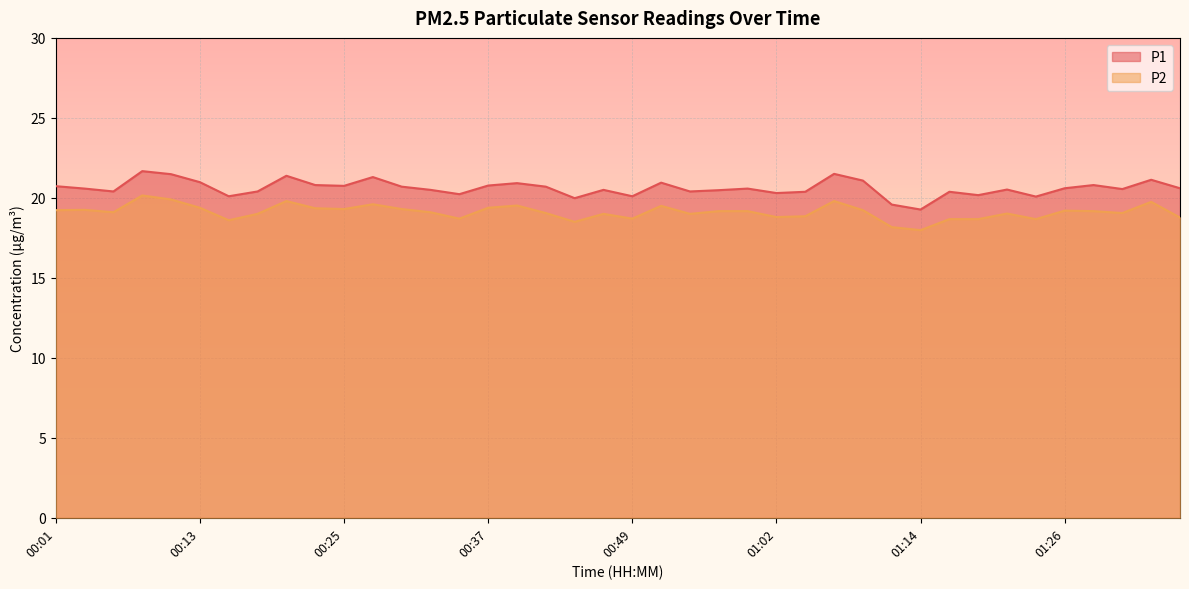

What is the sum of all P2 values?

764.6